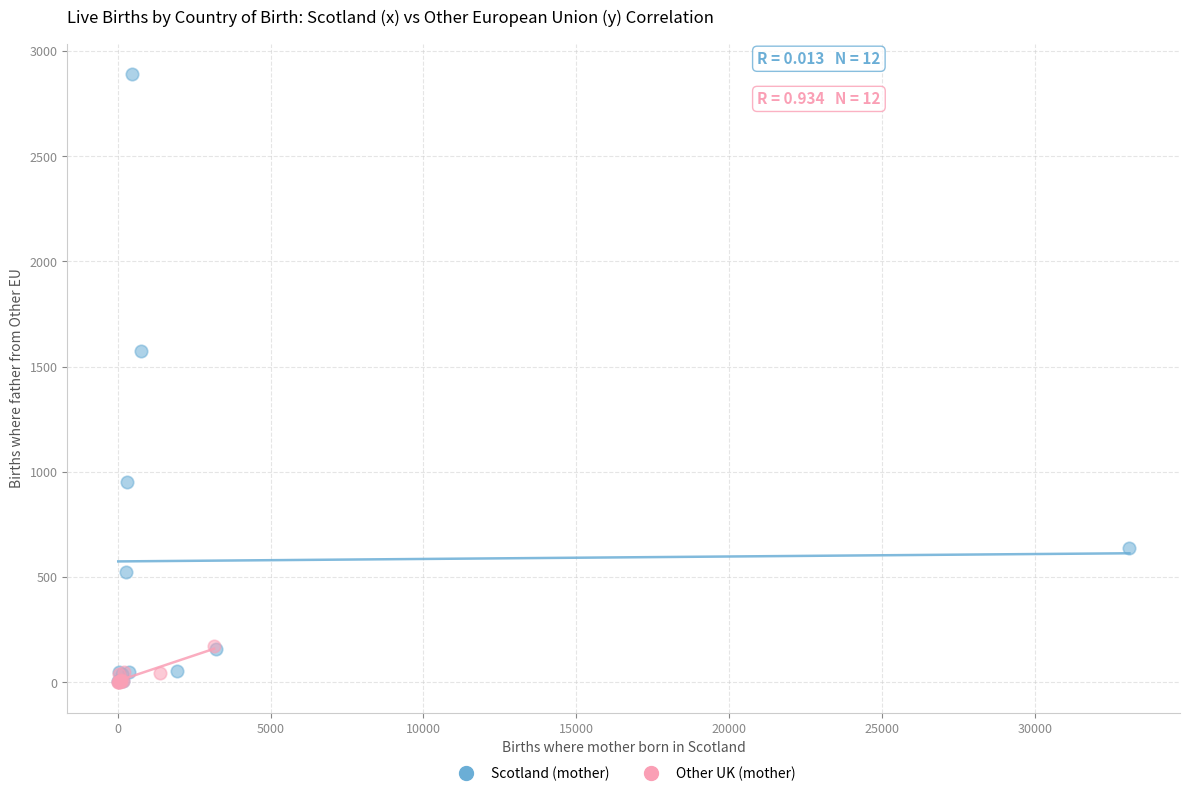

Which series reaches the maximum Y coordinate?

Scotland (mother)